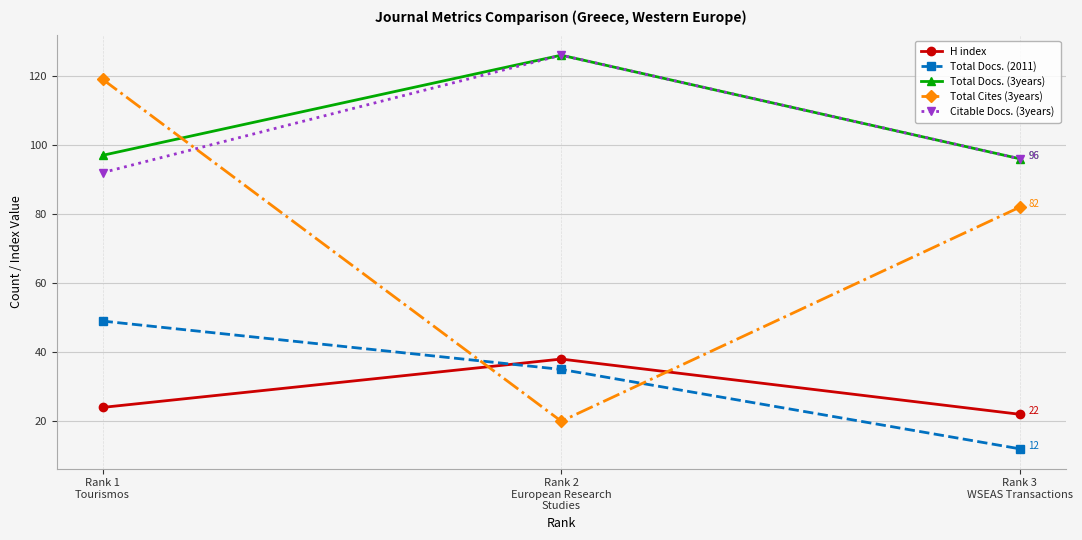

Where is Total Docs. (2011) nearest to the value 30?

Rank 2
European Research
Studies